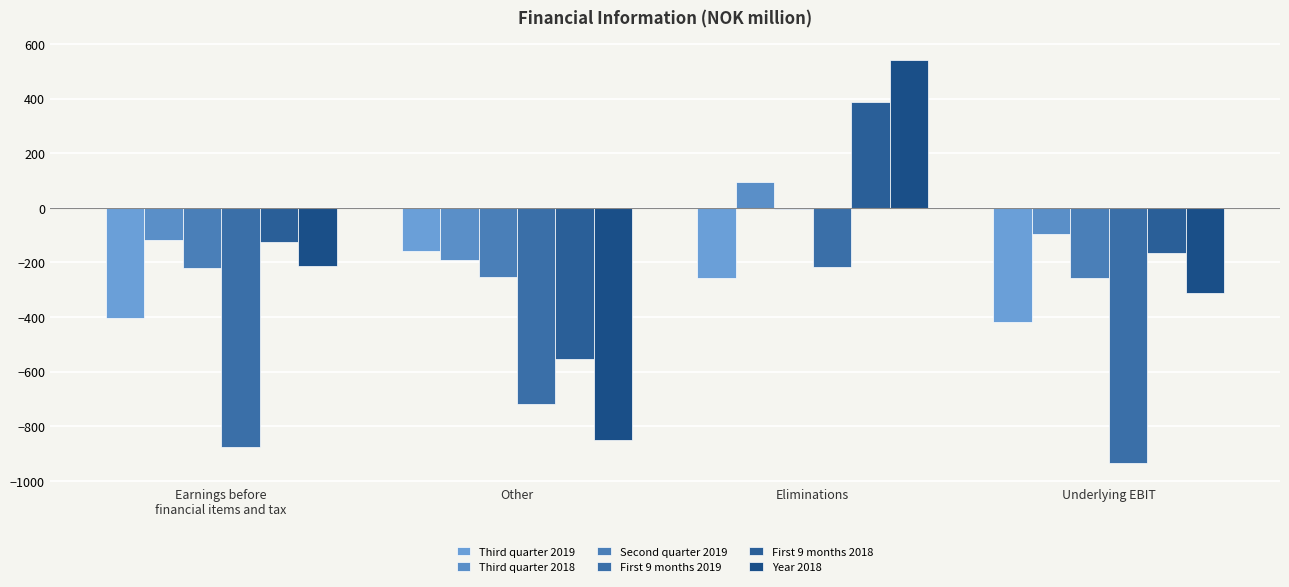

How many groups of bars are there?

4